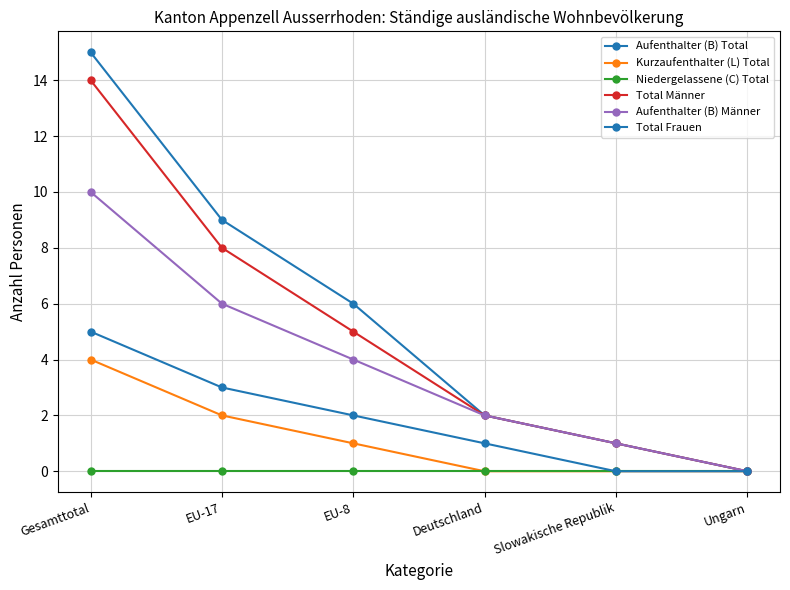

Which series changed the most between Gesamttotal and Deutschland?

Aufenthalter (B) Total